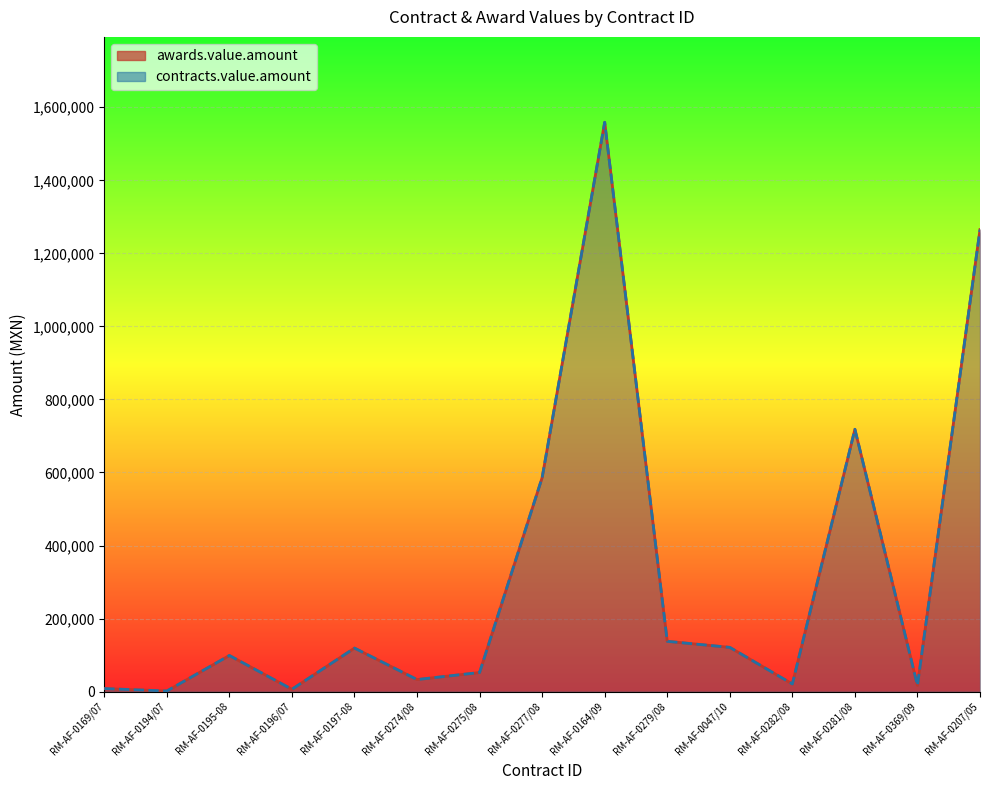

Which series has the largest total across all categories?

awards.value.amount